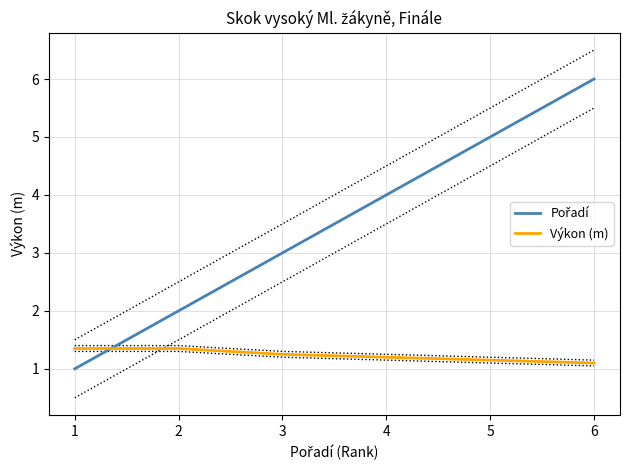

Count the number of categories in the chart.

6